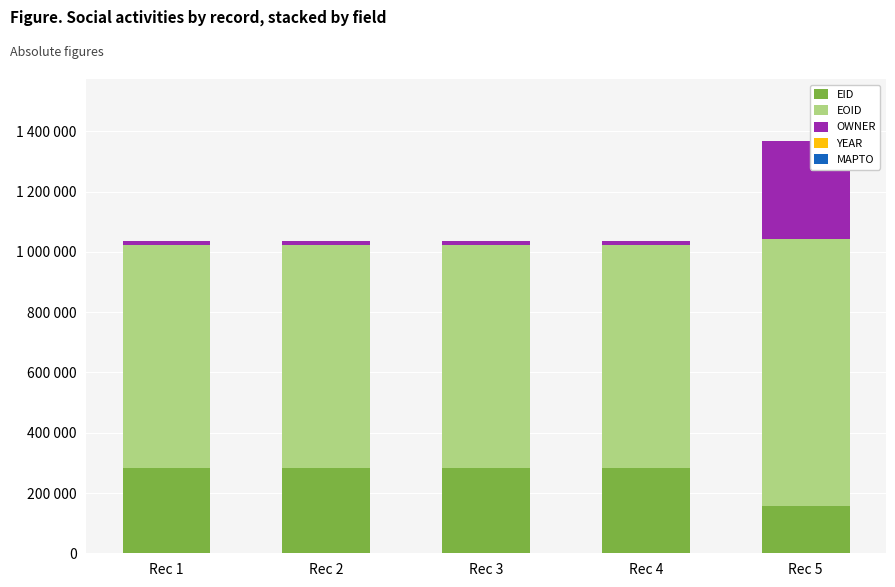

Are the bars grouped side by side (vs. stacked)?

No